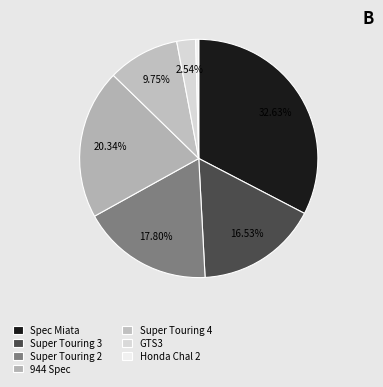

Is there any slice that represents more than half of the pie?

No